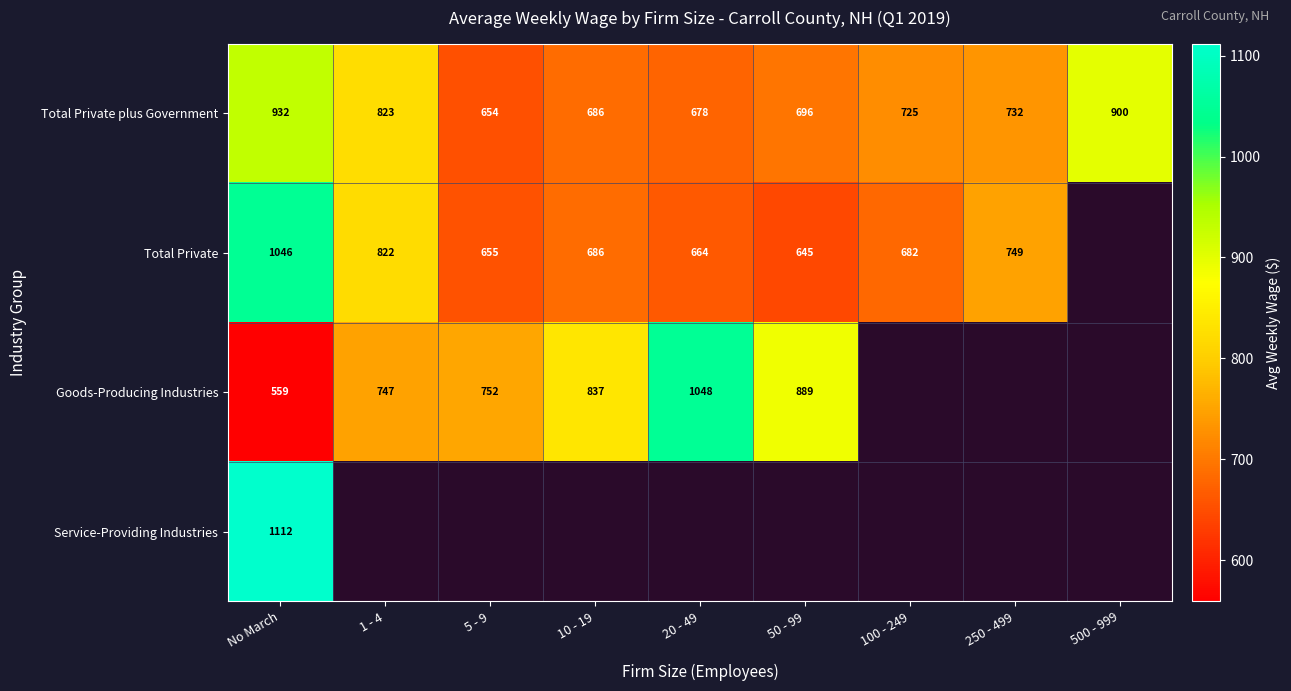

Is the value of Total Private at 20 - 49 greater than the value of Total Private plus Government at No March?

No